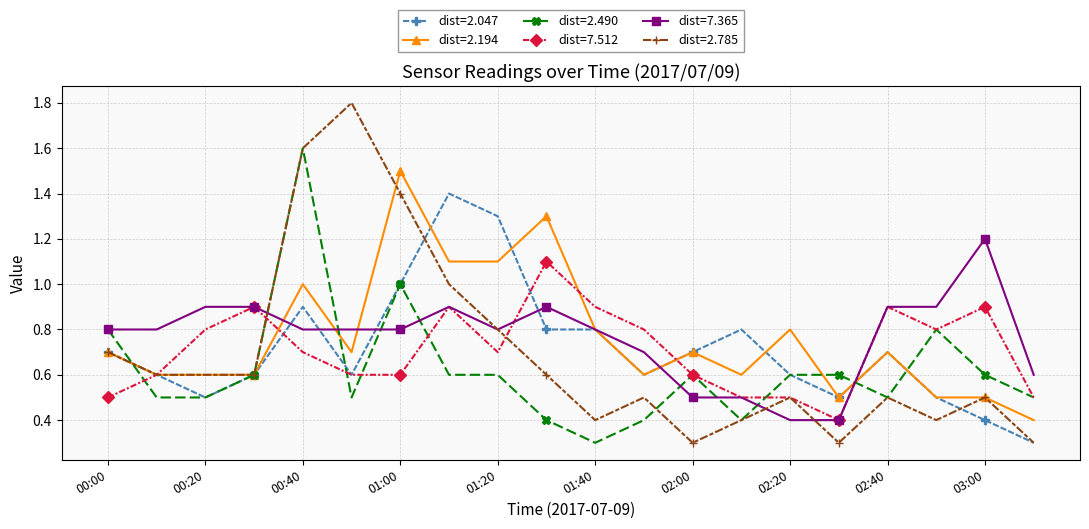

What is the greatest value displayed?

1.8